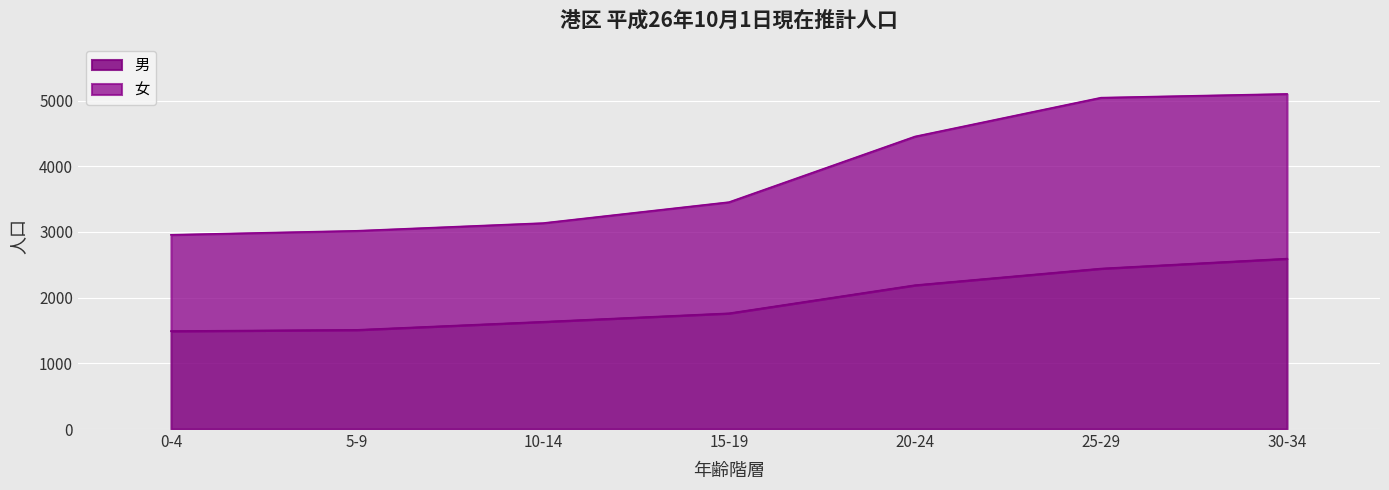

How many series are shown in this chart?

2